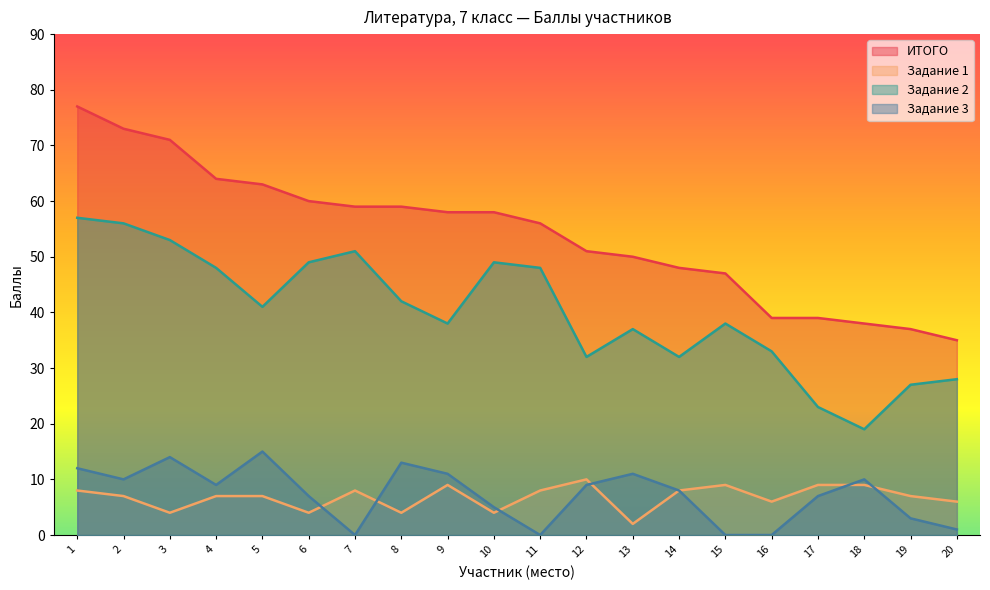

What is the difference between the highest and lowest values at 10?

54